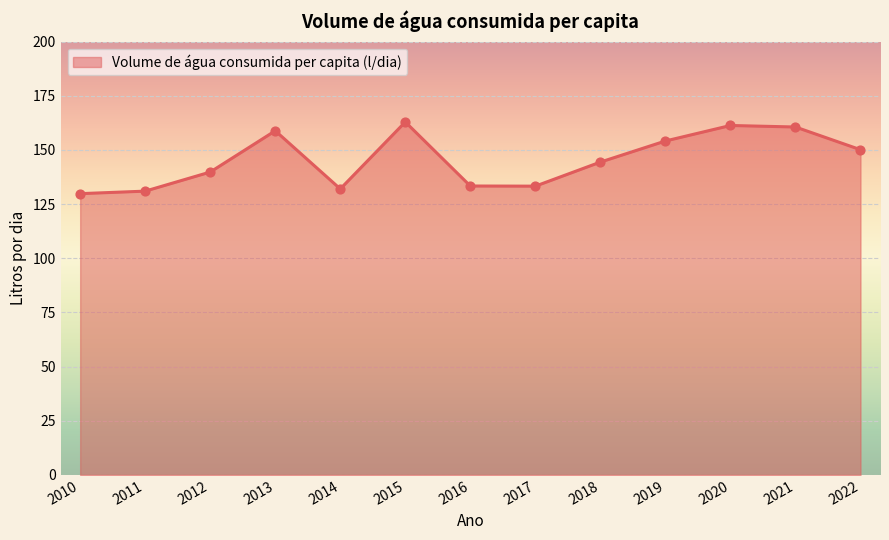

What is the ratio of the value at 2020 to the value at 2019?

1.0